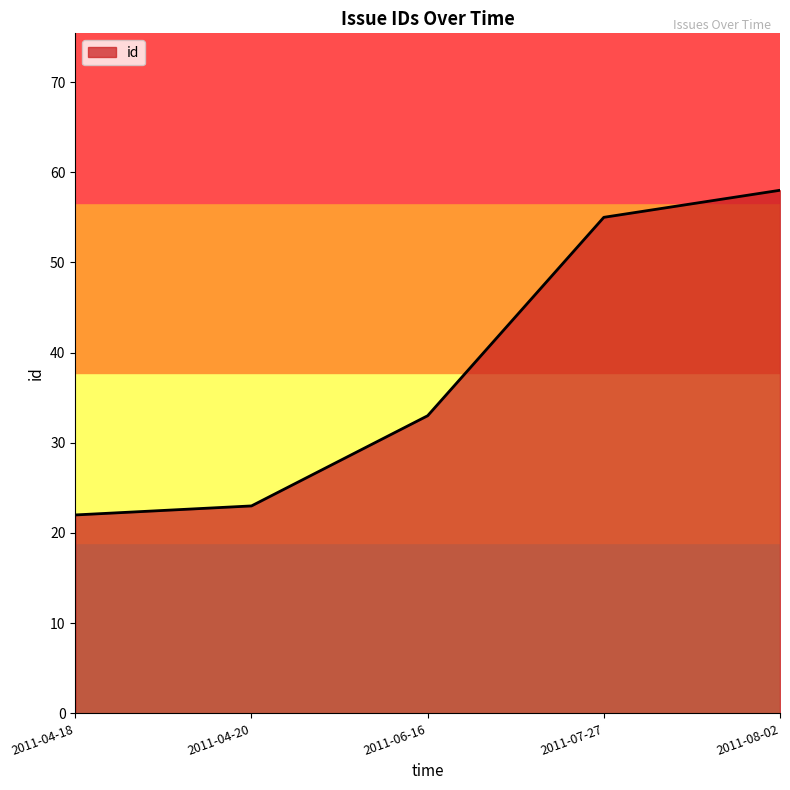

What is the minimum value shown in the chart?

22